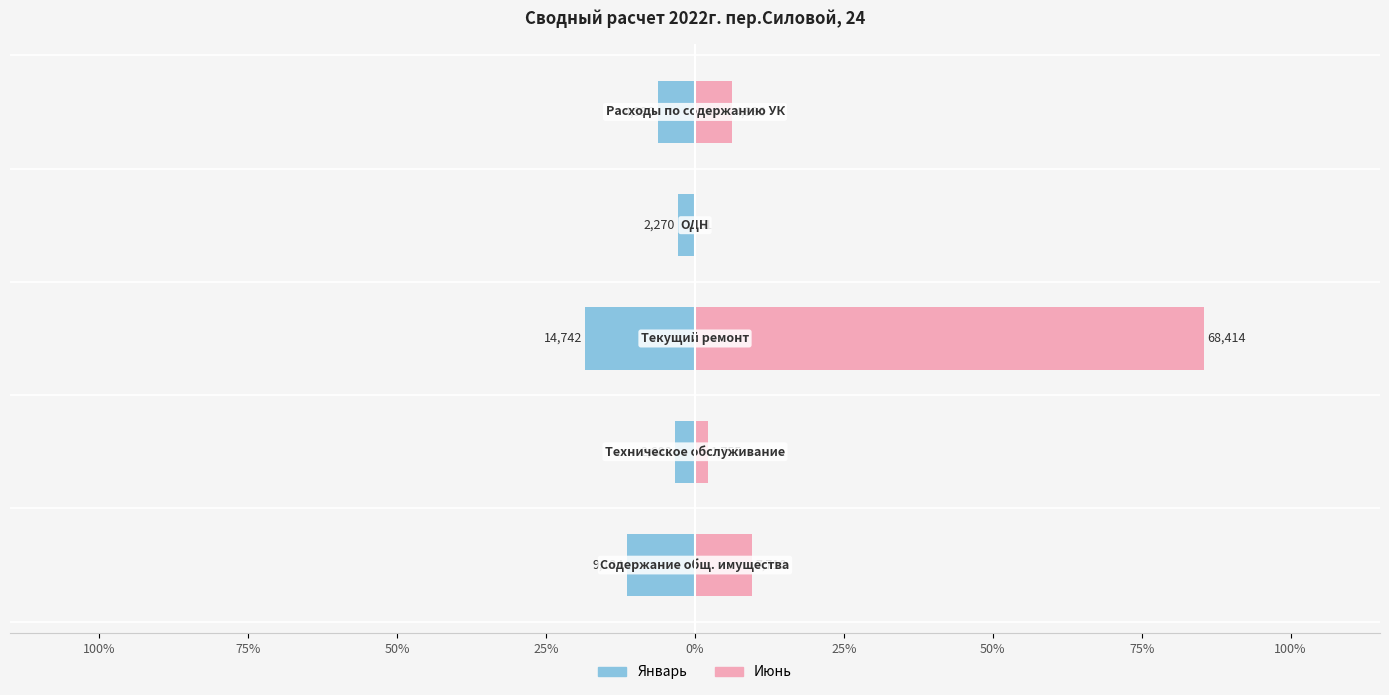

What position from the left is 25%?

4